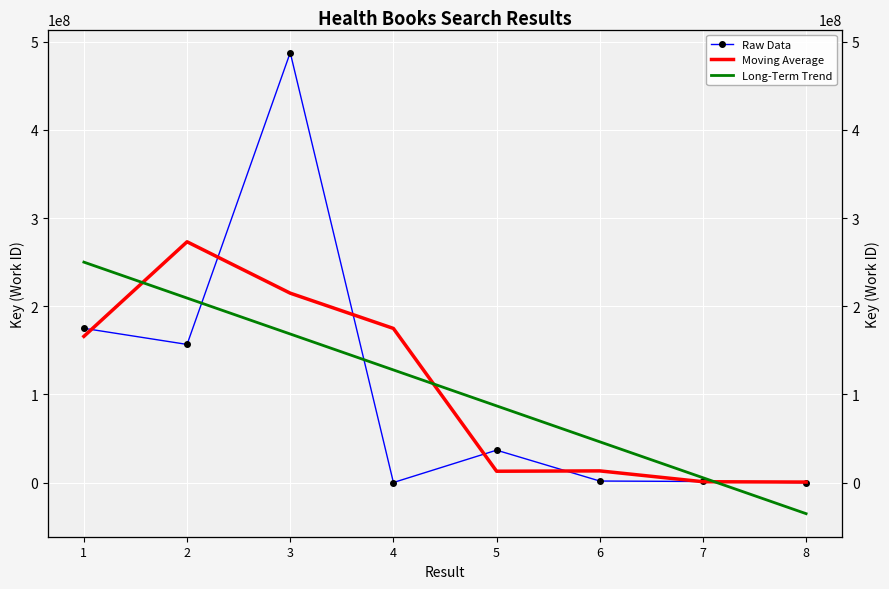

What is the value of the Raw Data point at the 6th from the left?

1837611.0